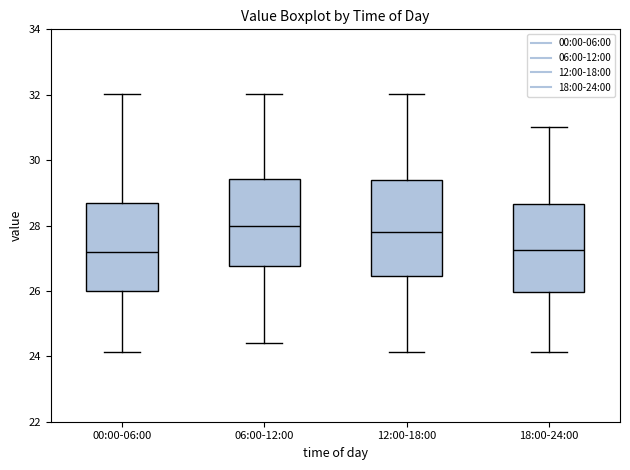

Which box is the tallest, from its lower edge to its upper edge?

12:00-18:00